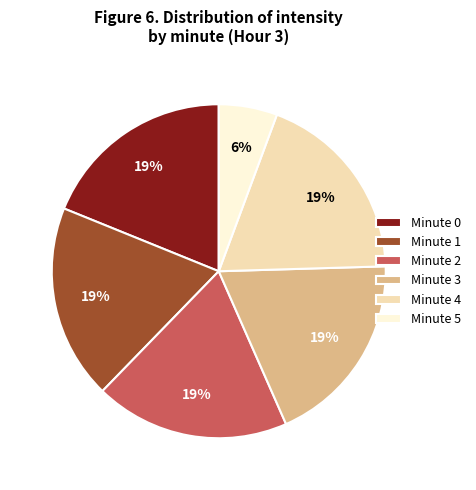

Does any single category account for the majority?

No